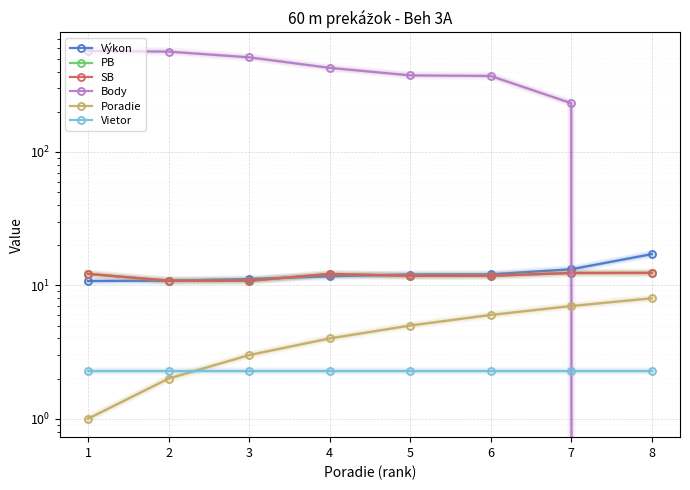

True or false: Poradie has a value of 2.0 at 2.

True